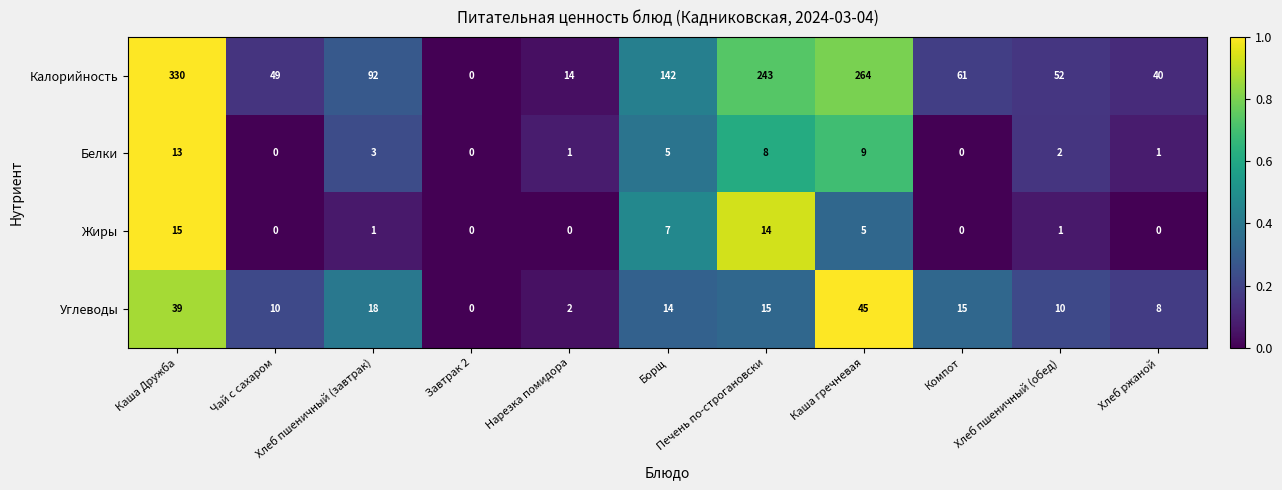

Which series has the widest spread of values?

Калорийность